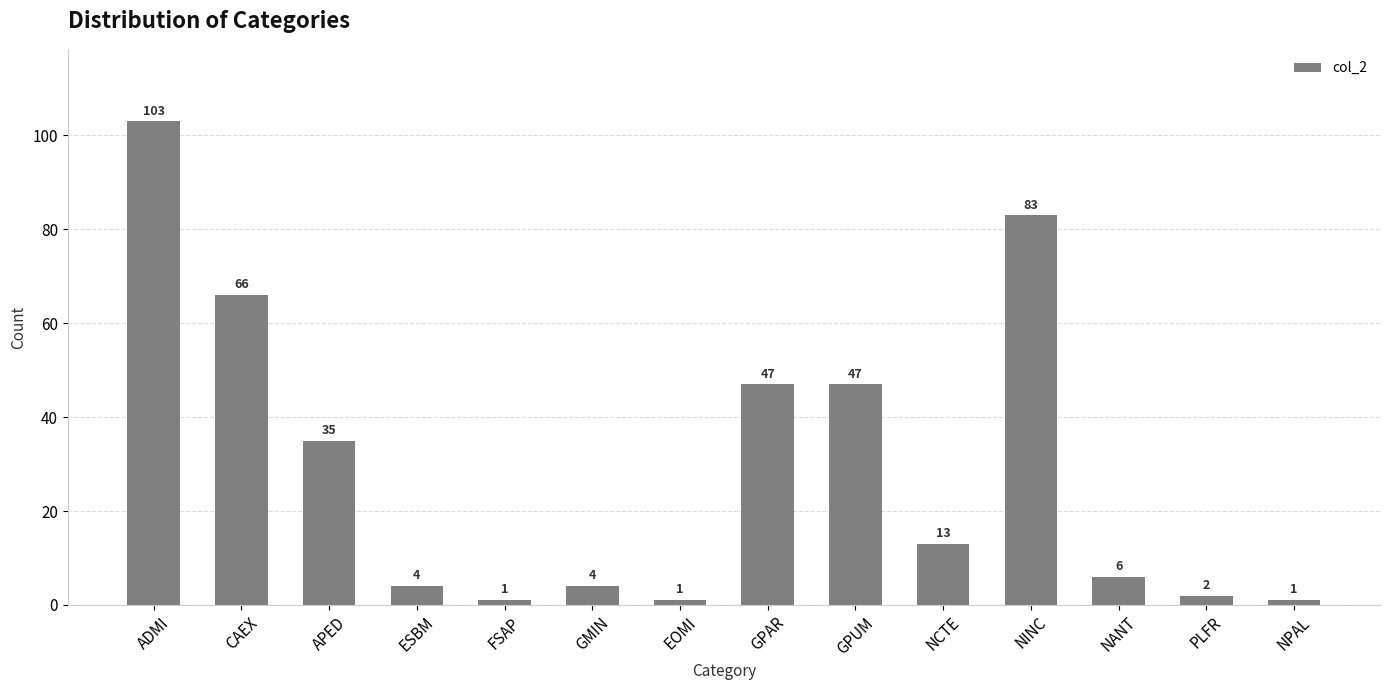

What is the difference between the values at NINC and PLFR?

81